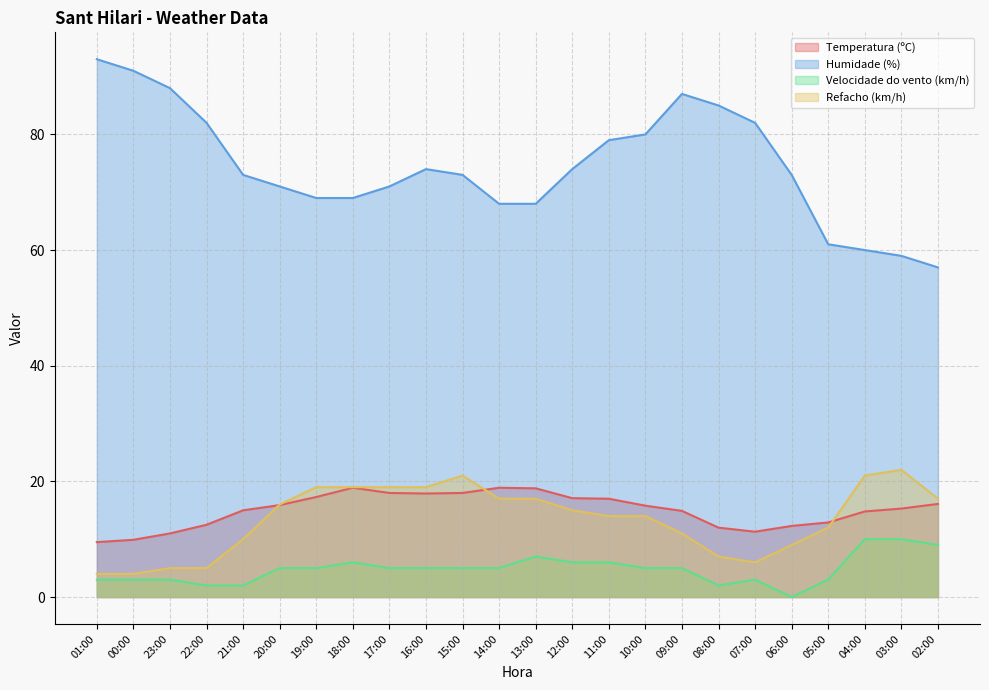

What is the spread (max minus min) of values at 16:00?

69.0